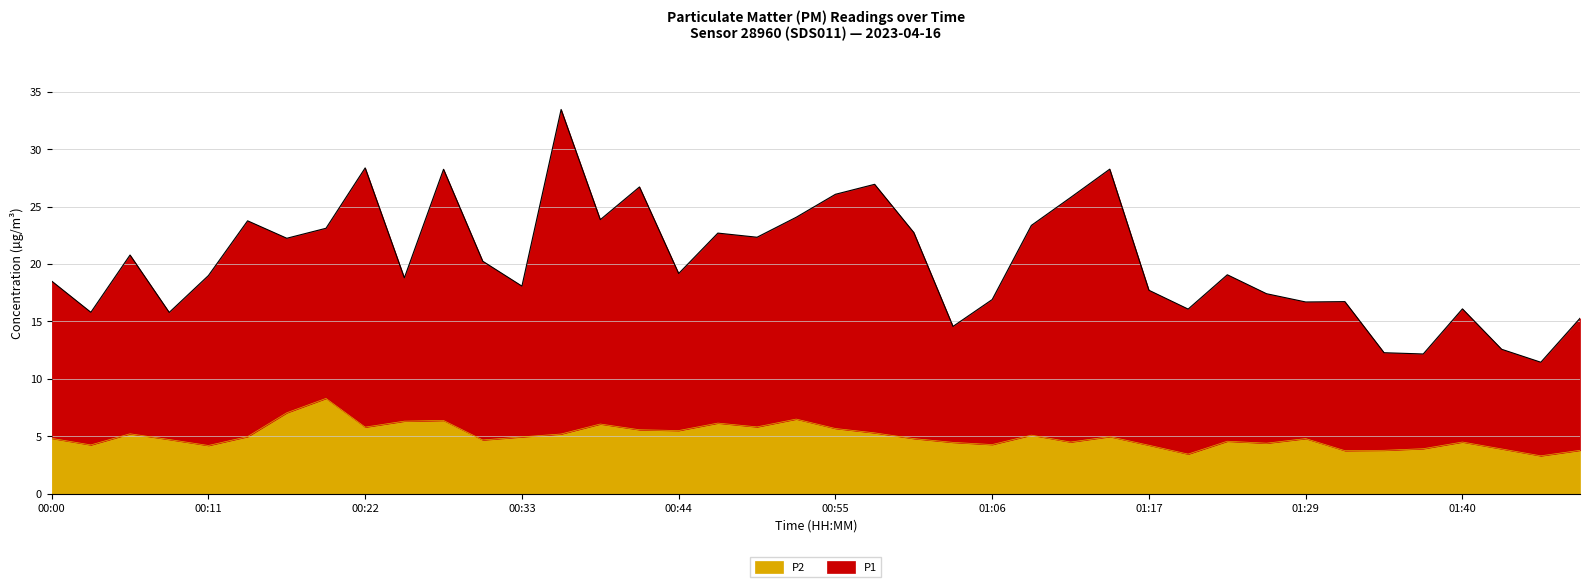

How many data points does each series have?

40